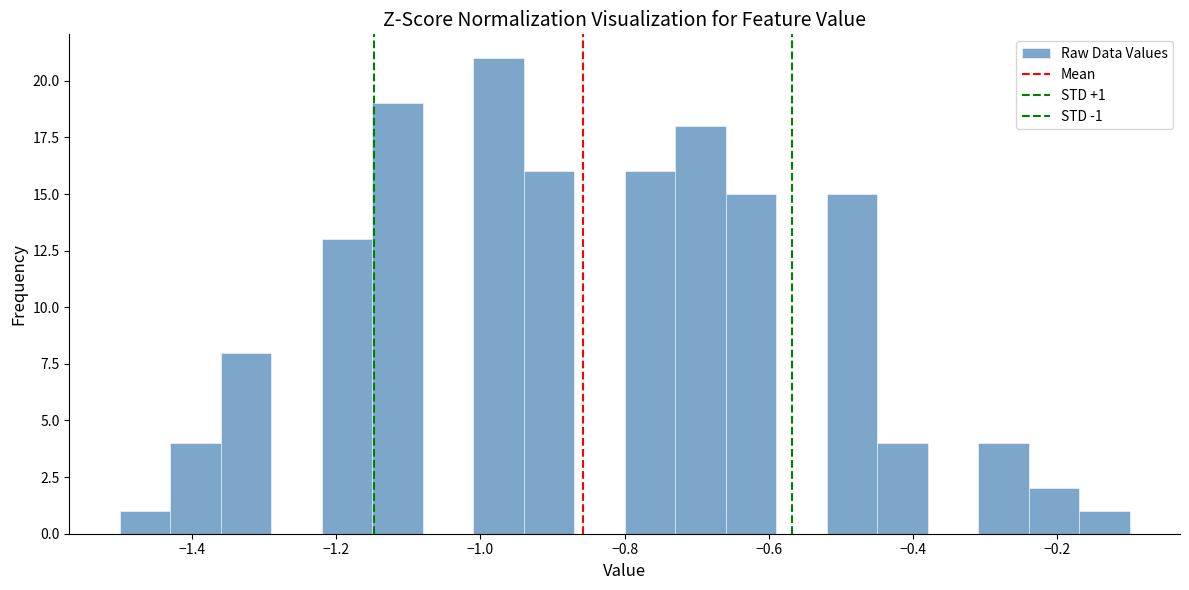

Read against the x-axis, roughly where is the centre of the tallest bar?

-0.98